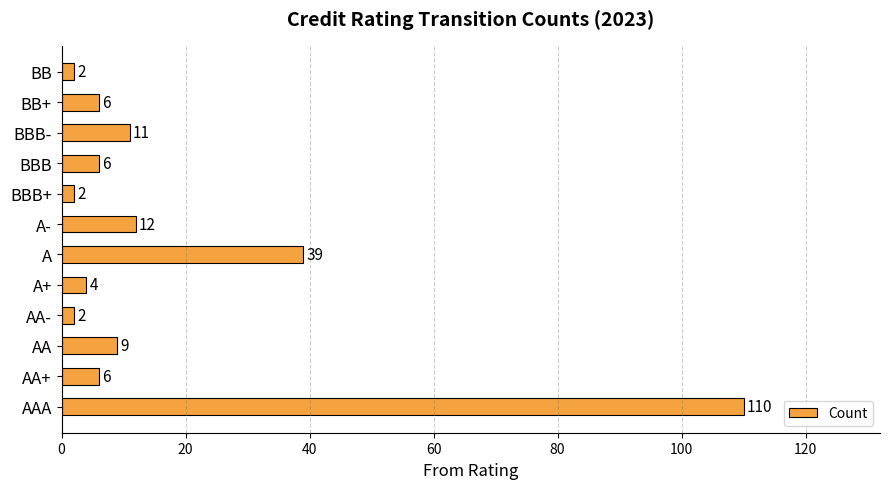

What is the sum of all values?

209